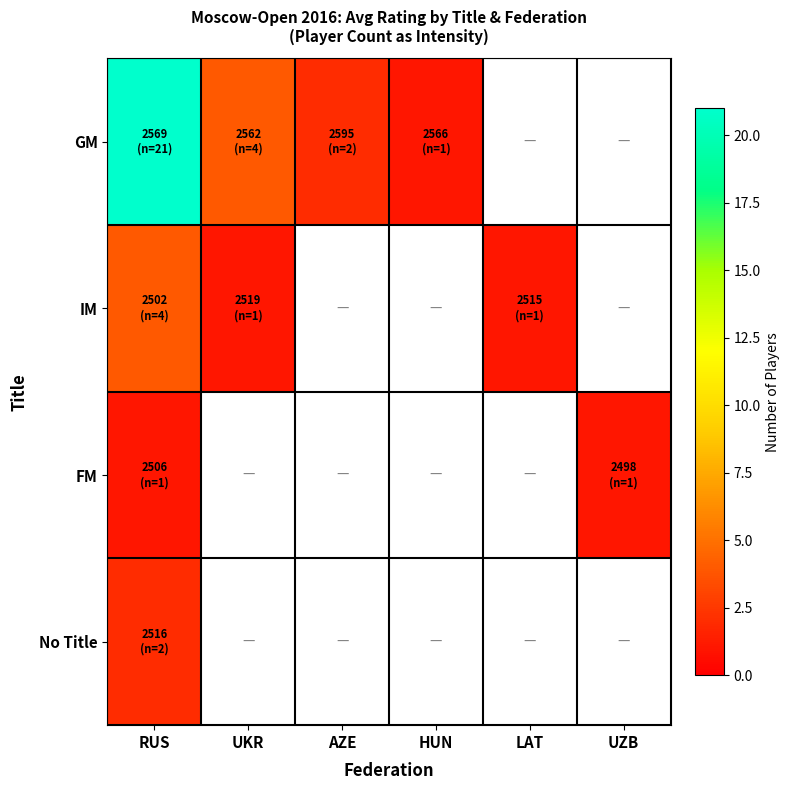

At UZB, list the series in order from smallest to largest.

GM, IM, No Title, FM